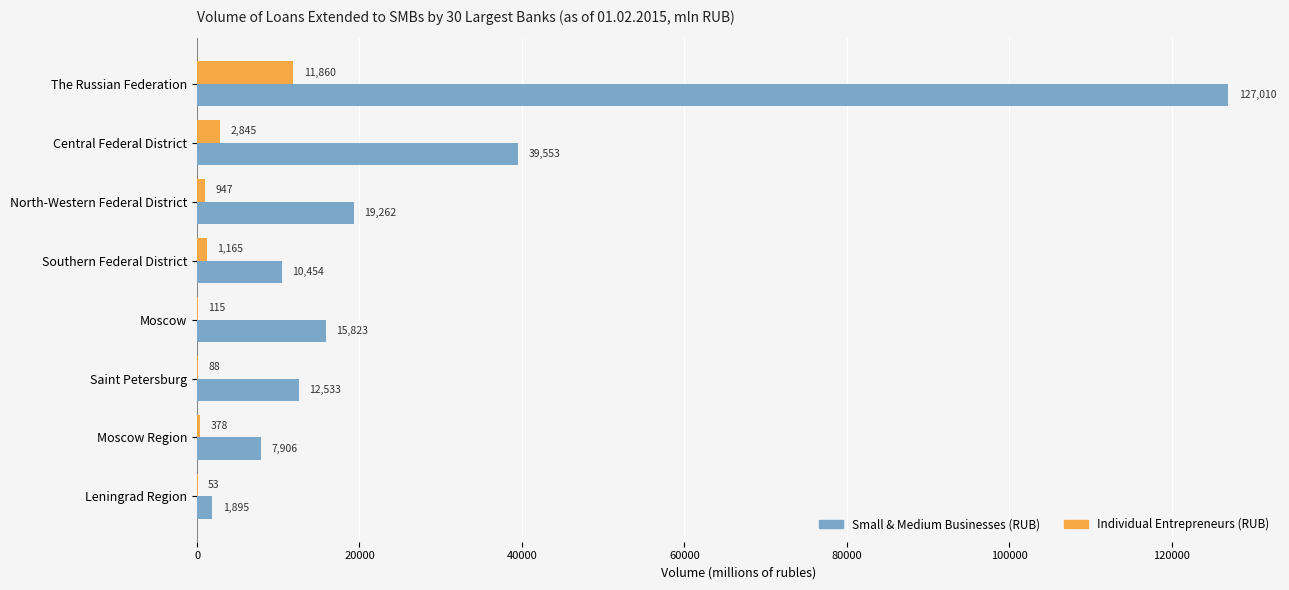

Is it true that Small & Medium Businesses (RUB) equals 11855 at Central Federal District?

False